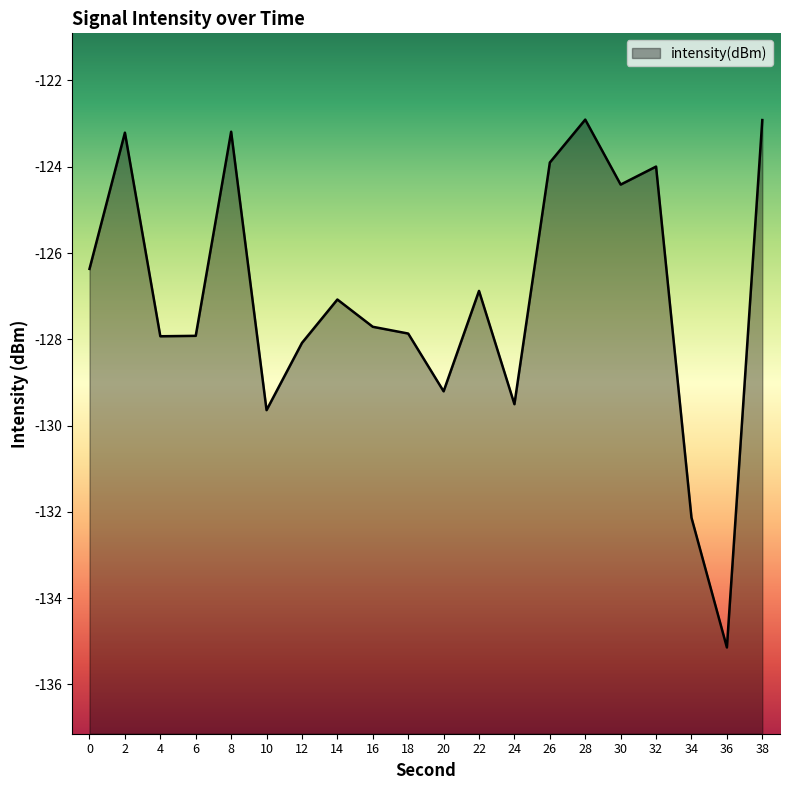

True or false: the data shows -185.8 at 30.

False